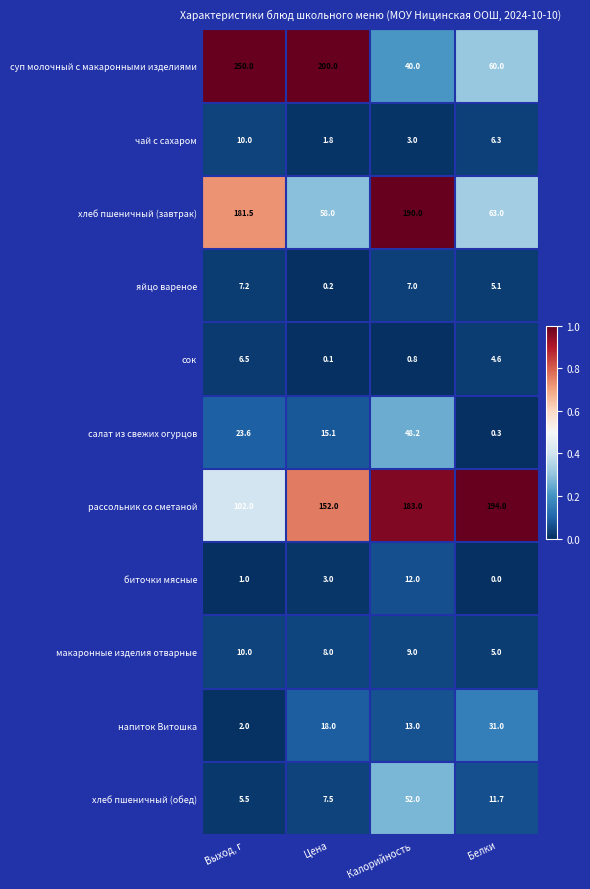

The напиток Витошка series shows 18.0 at Цена. True or false?

True